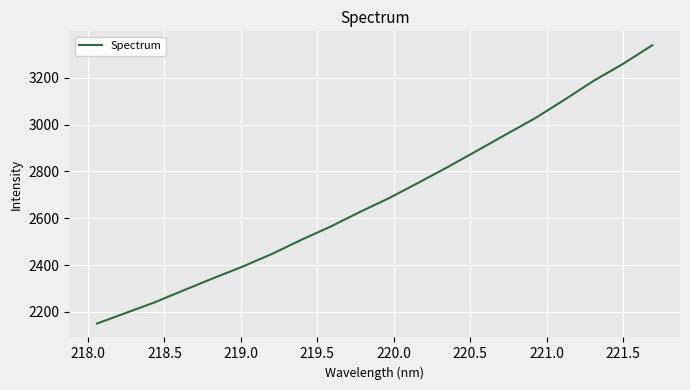

What is the smallest value displayed?

2150.5